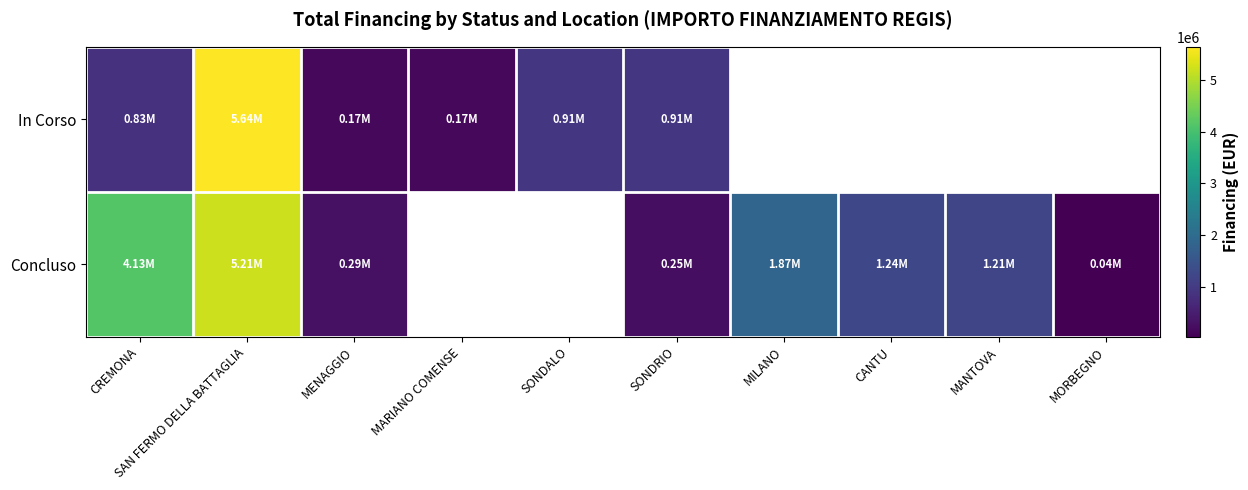

At which category is the sum across all series the highest?

SAN FERMO DELLA BATTAGLIA